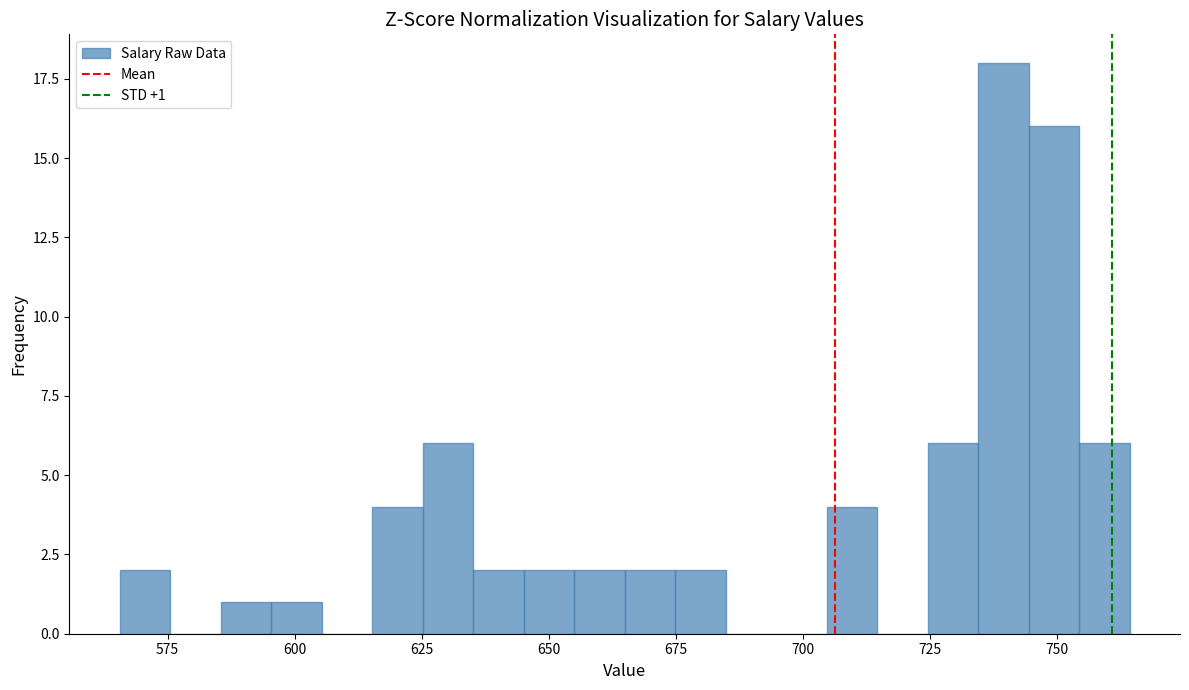

Around what value on the x-axis is the tallest bar? Give the approximate position of its centre, as read against the axis.

740